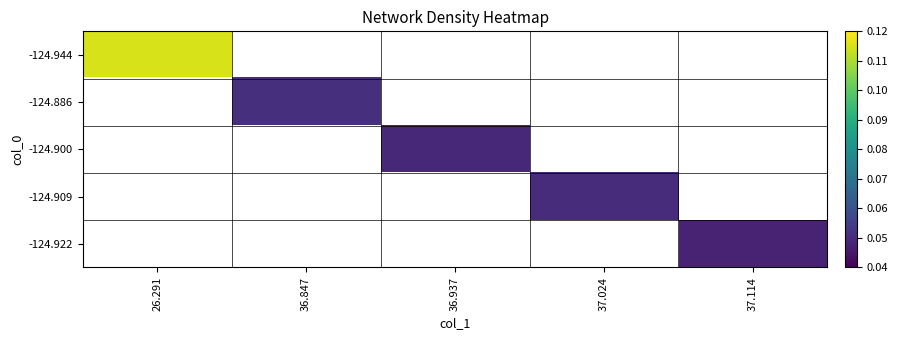

Which series has the largest range (max minus min)?

-124.944